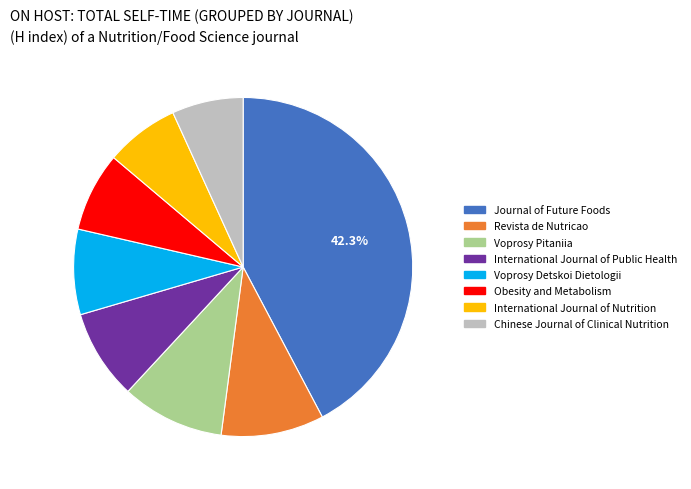

Approximately how many times larger is the value at Obesity and Metabolism compared to International Journal of Public Health?

0.9